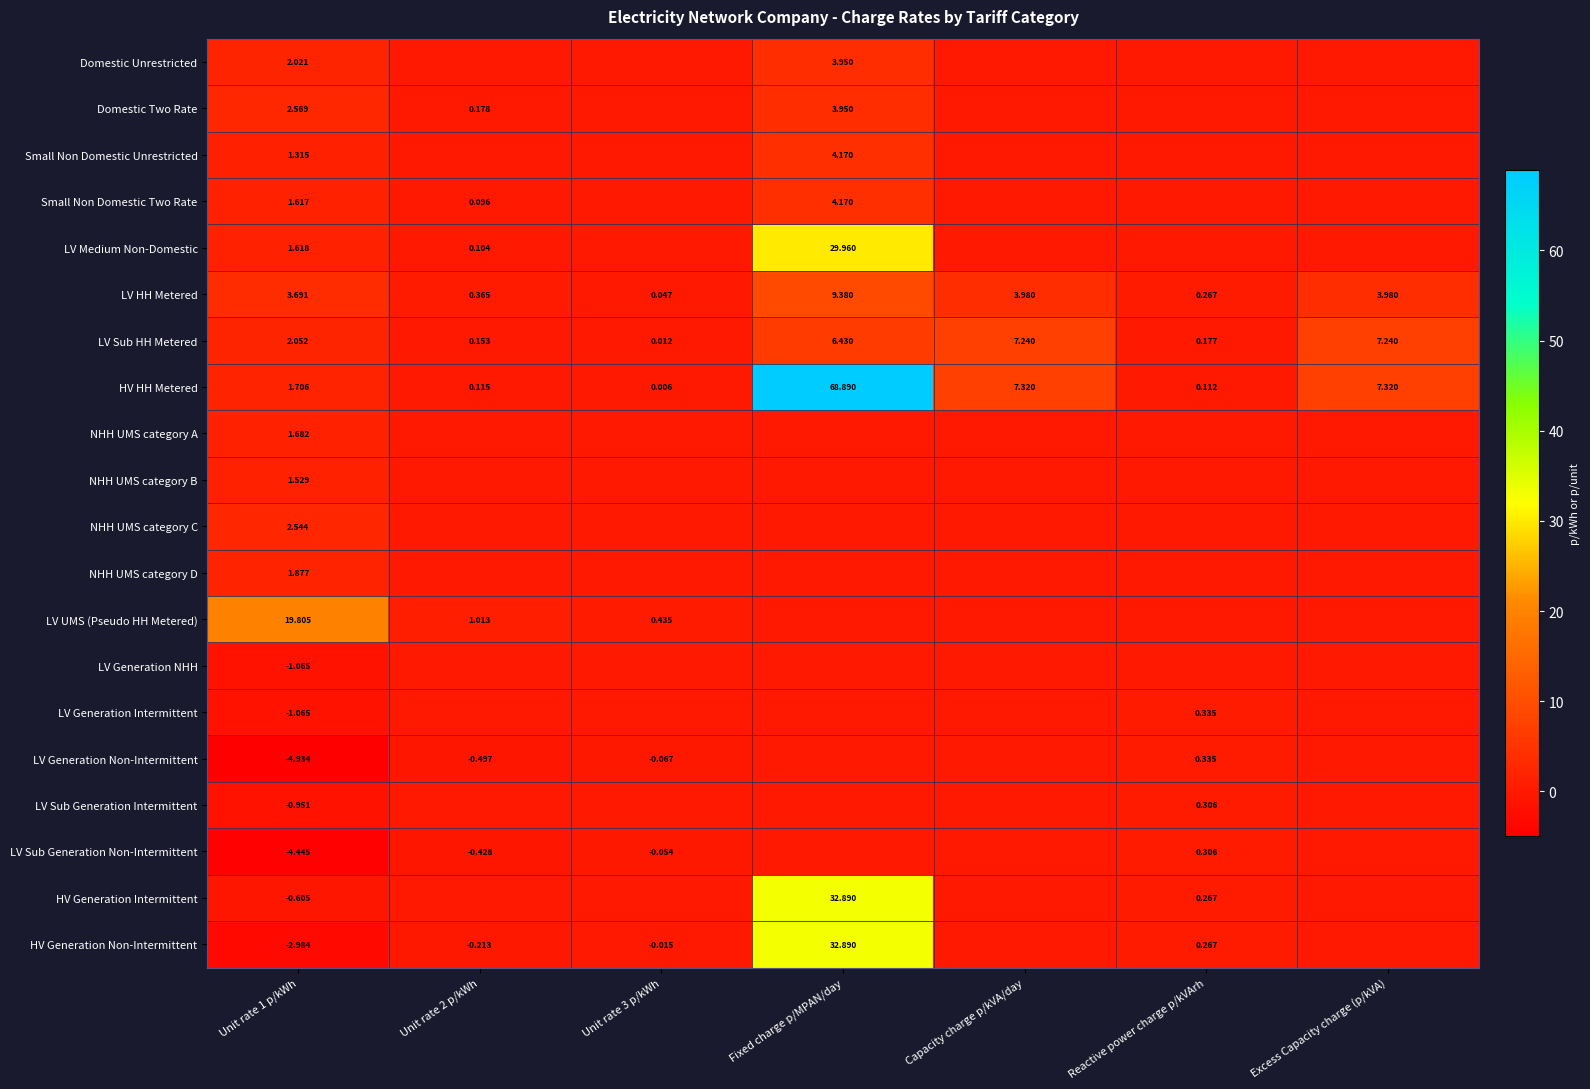

Which label corresponds to the smallest value in the chart?

Unit rate 1 p/kWh